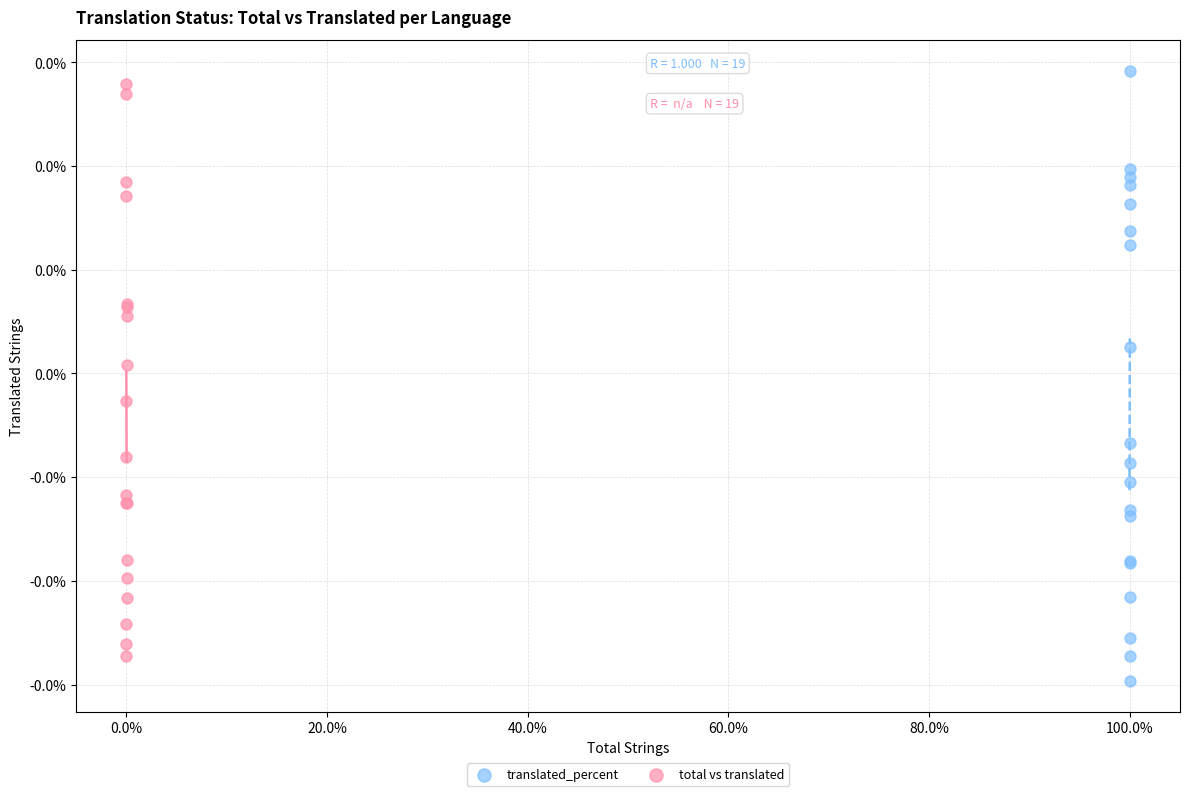

What are all the series names shown in the legend?

translated_percent, total vs translated